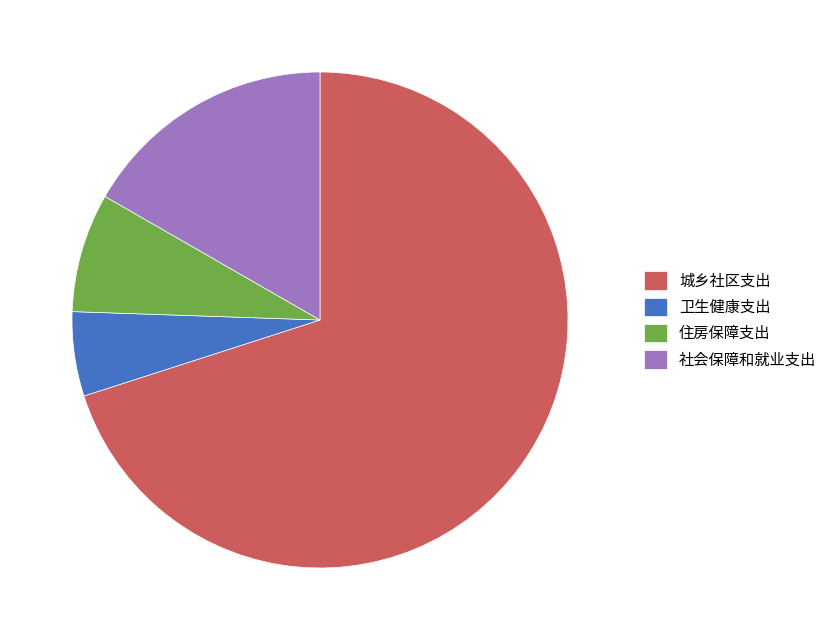

What is the largest slice in the pie chart?

城乡社区支出